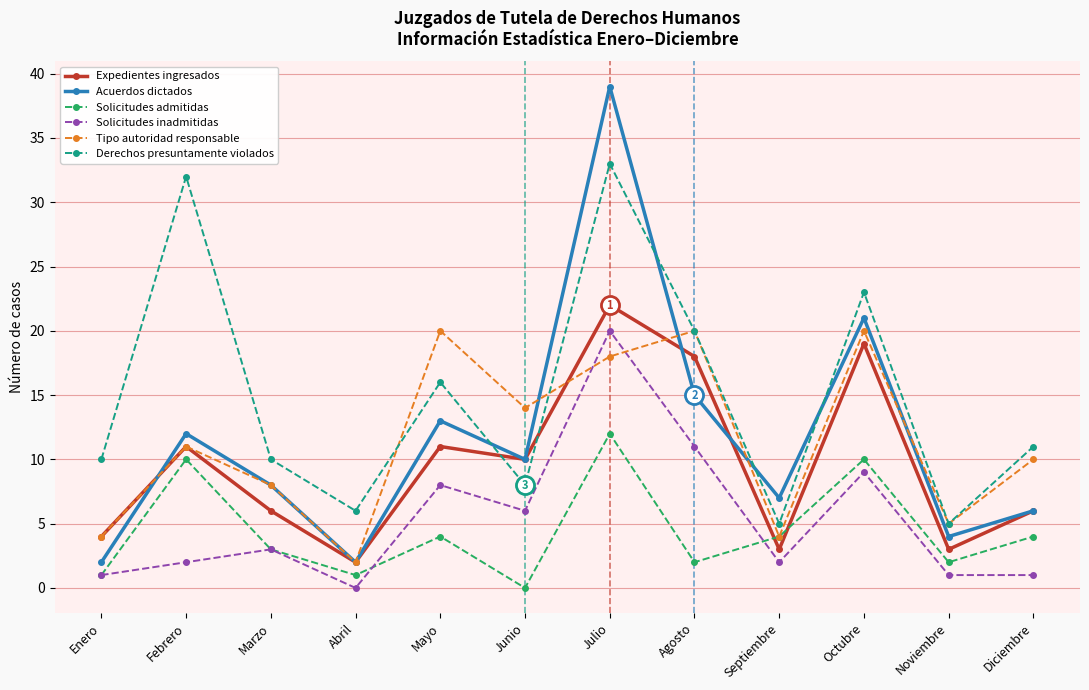

What is the approximate value of Expedientes ingresados at Agosto, to the nearest 5?

20